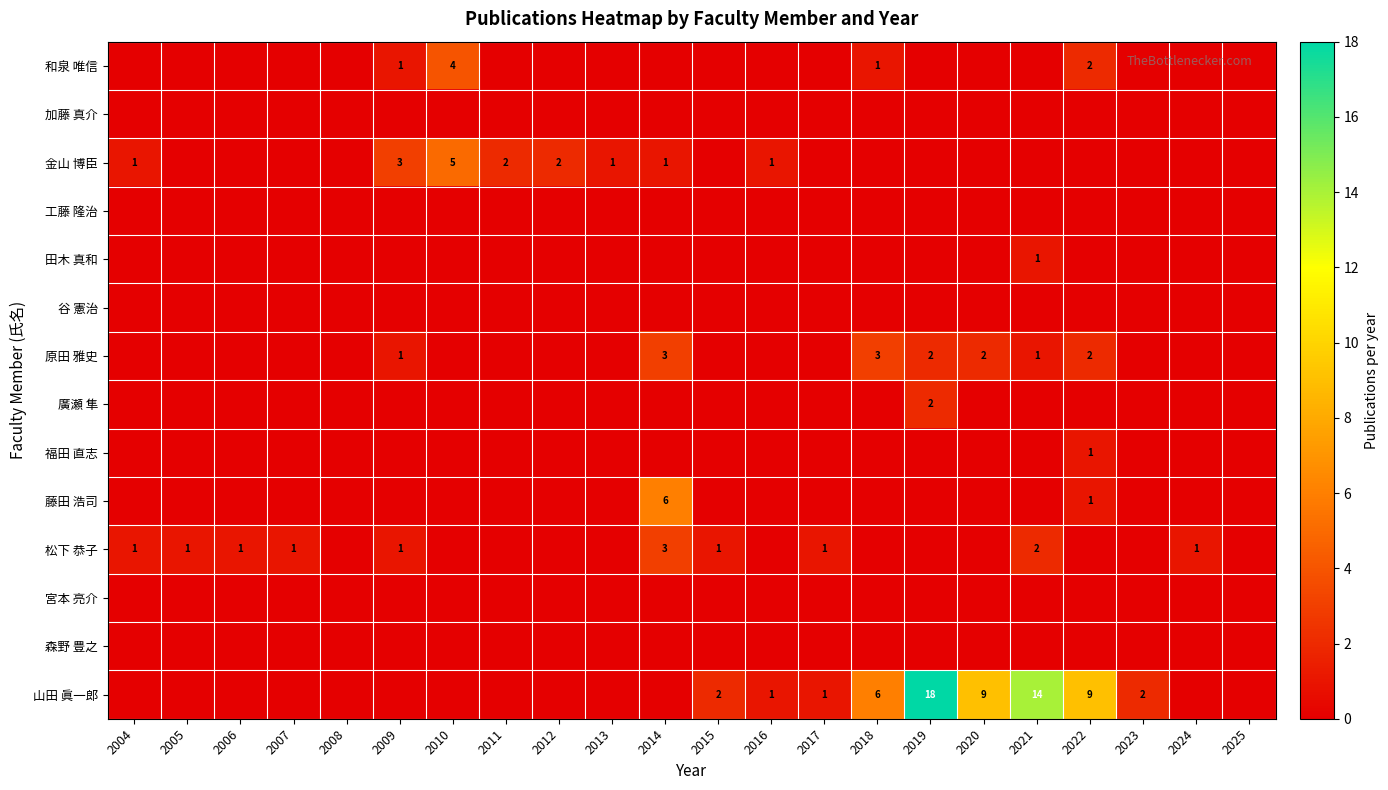

Is it true that 和泉 唯信 equals 1 at 2009?

True